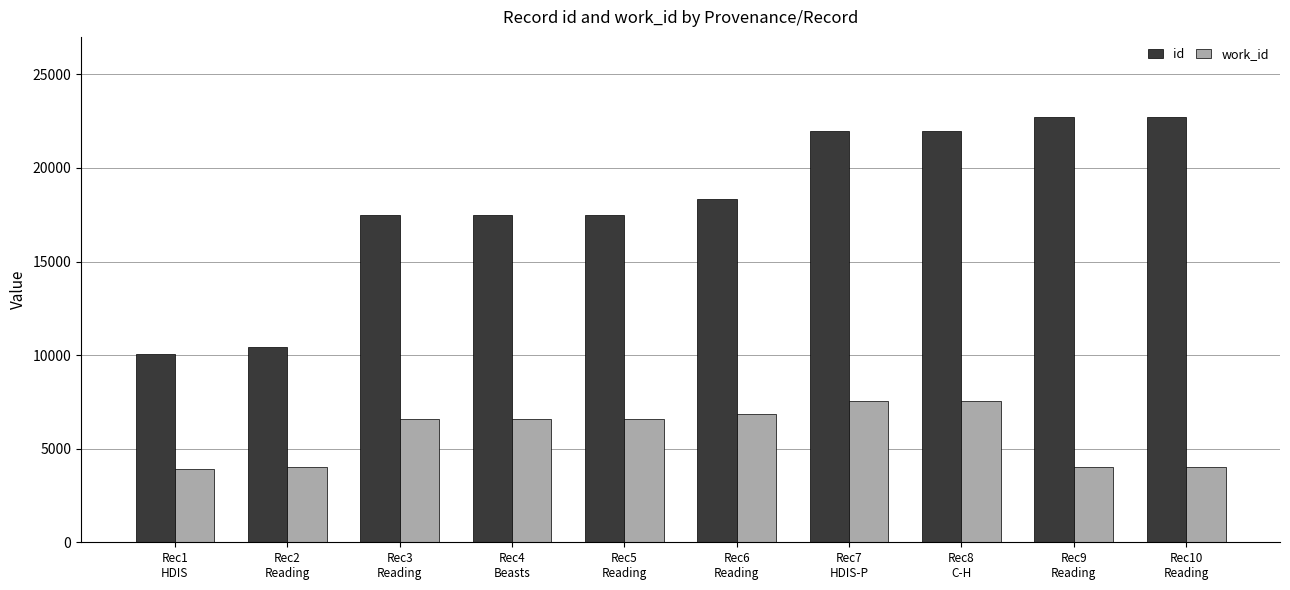

At how many categories does at least one series exceed 16777?

8